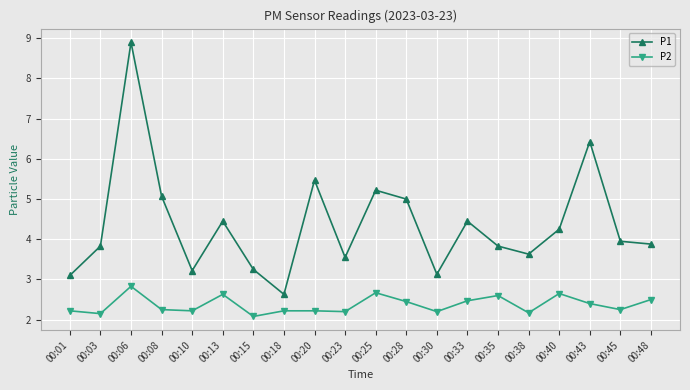

Is this an area chart (filled region under the line)?

No